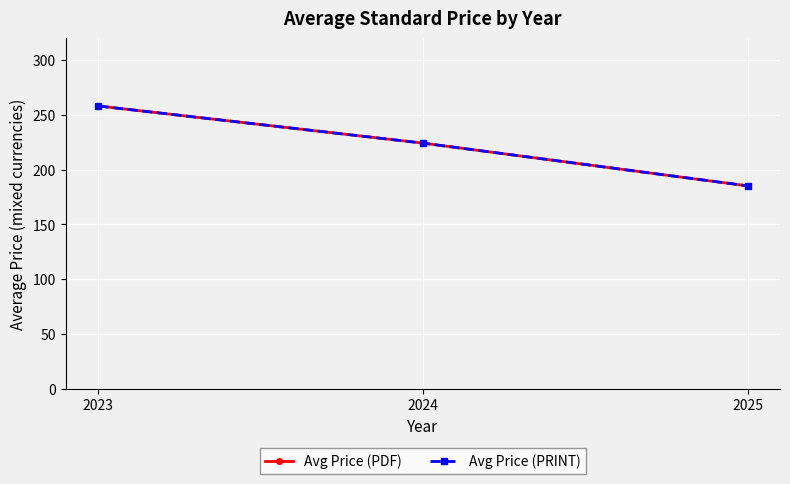

At which category is the sum across all series the highest?

2023